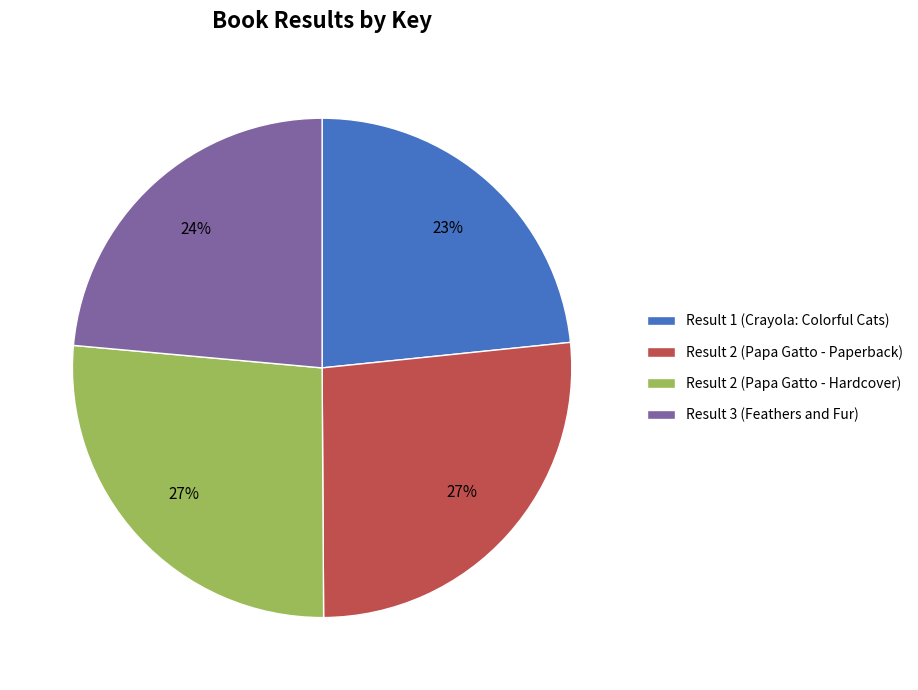

To the nearest percent, what is the combined percentage of Result 2 (Papa Gatto - Hardcover) and Result 3 (Feathers and Fur)?

50%